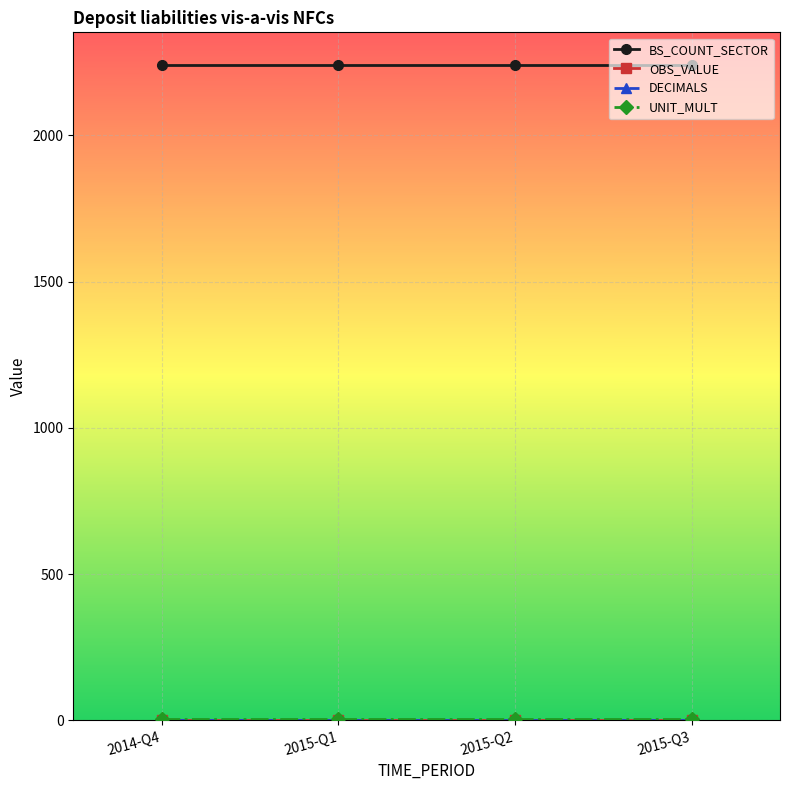

How many categories are shown in the chart?

4